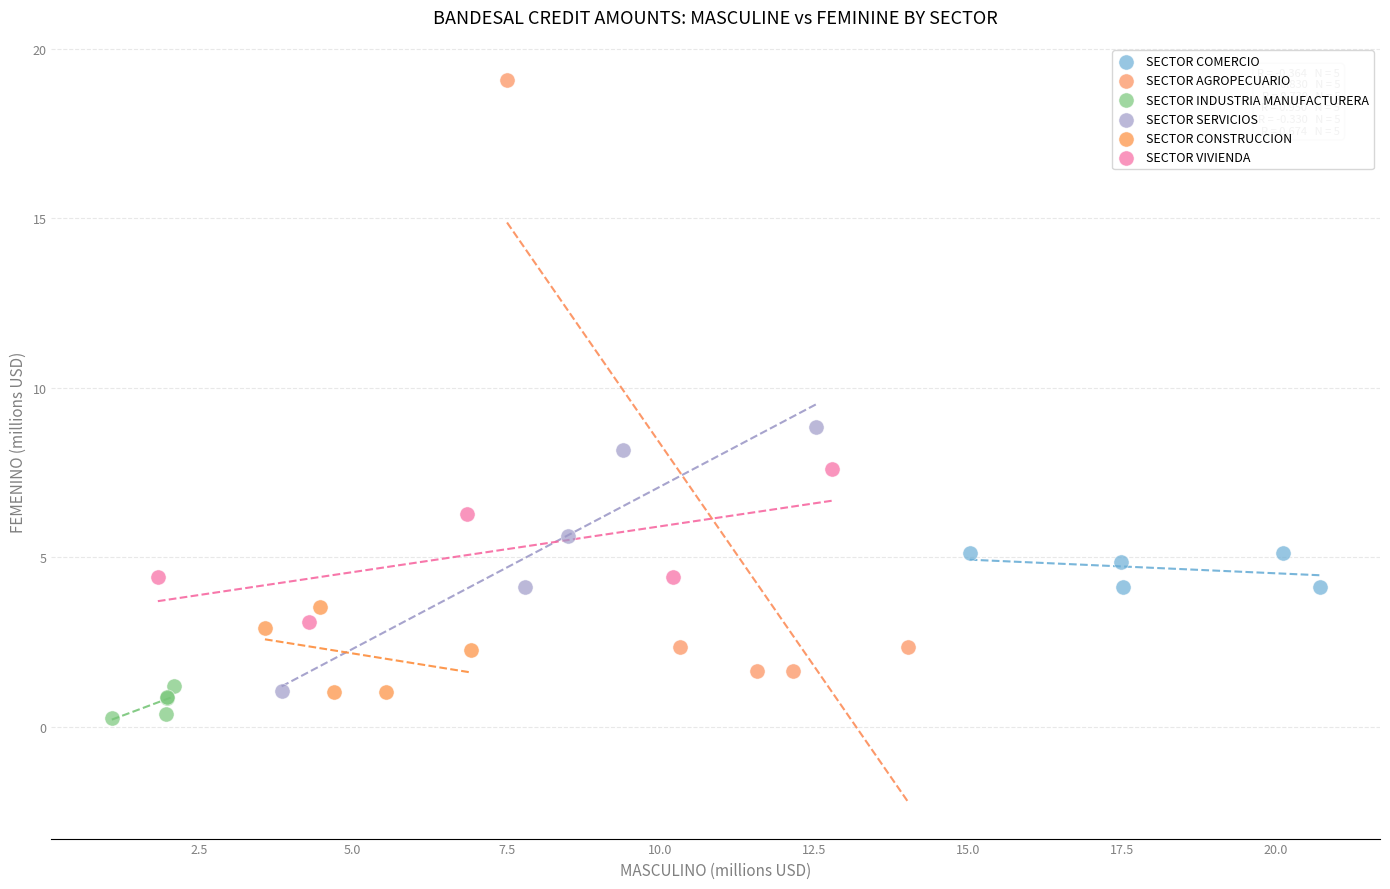

Which series contains the highest Y value?

SECTOR AGROPECUARIO